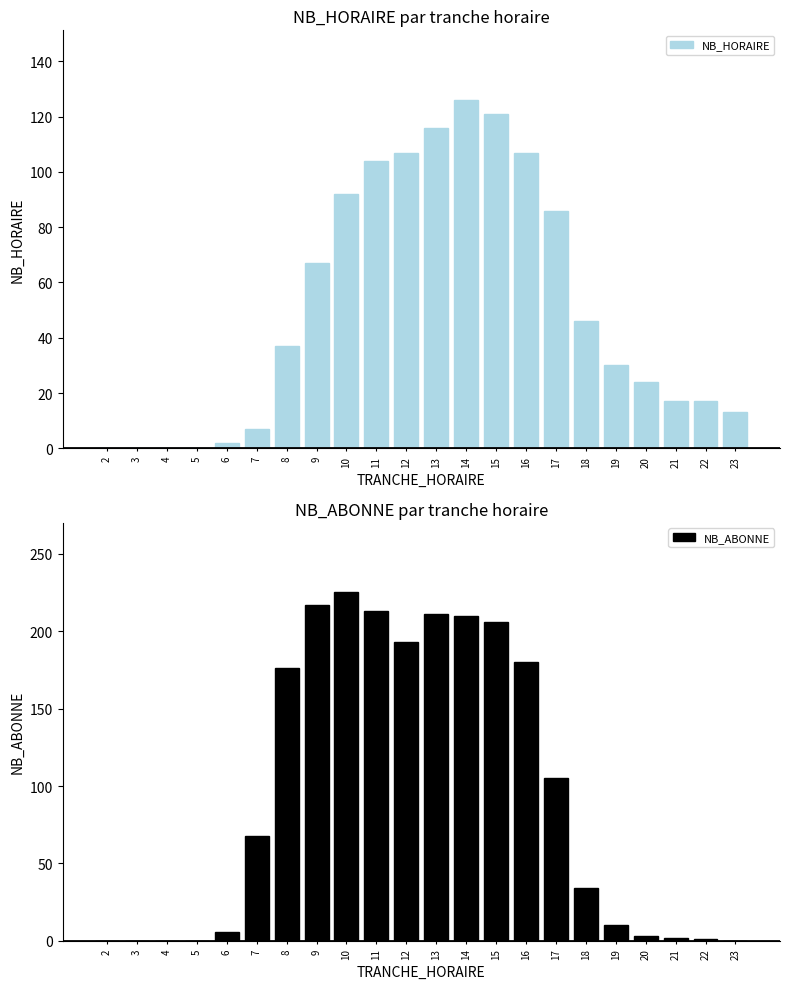

Which label corresponds to the smallest value in the chart?

2